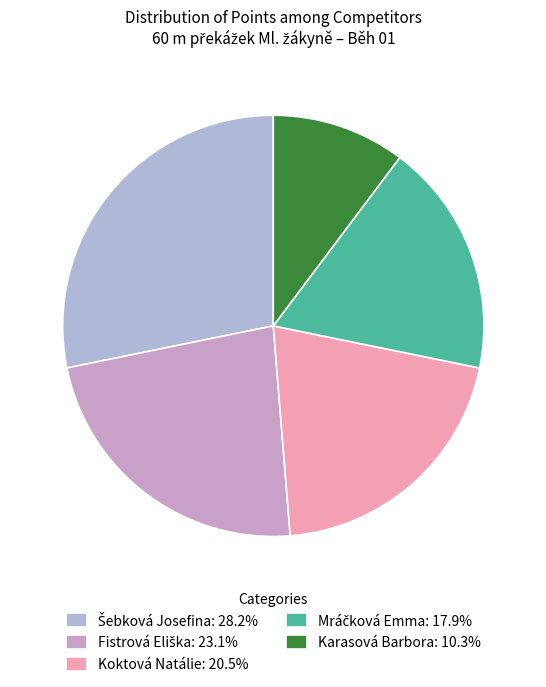

To the nearest percent, what is the difference between the largest and smallest slice percentages?

18%